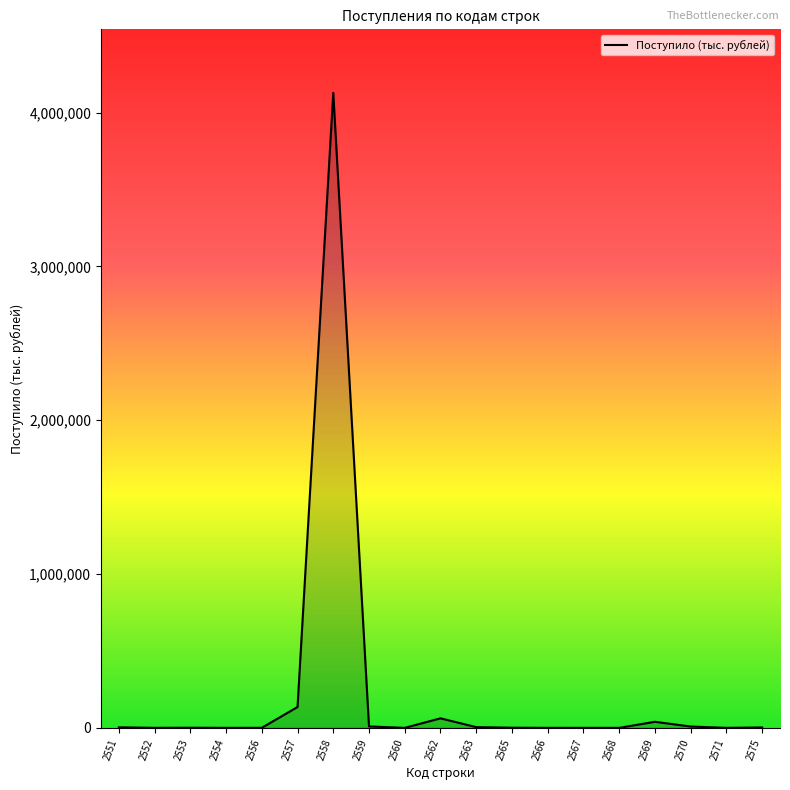

What is the maximum value shown in the chart?

4129104